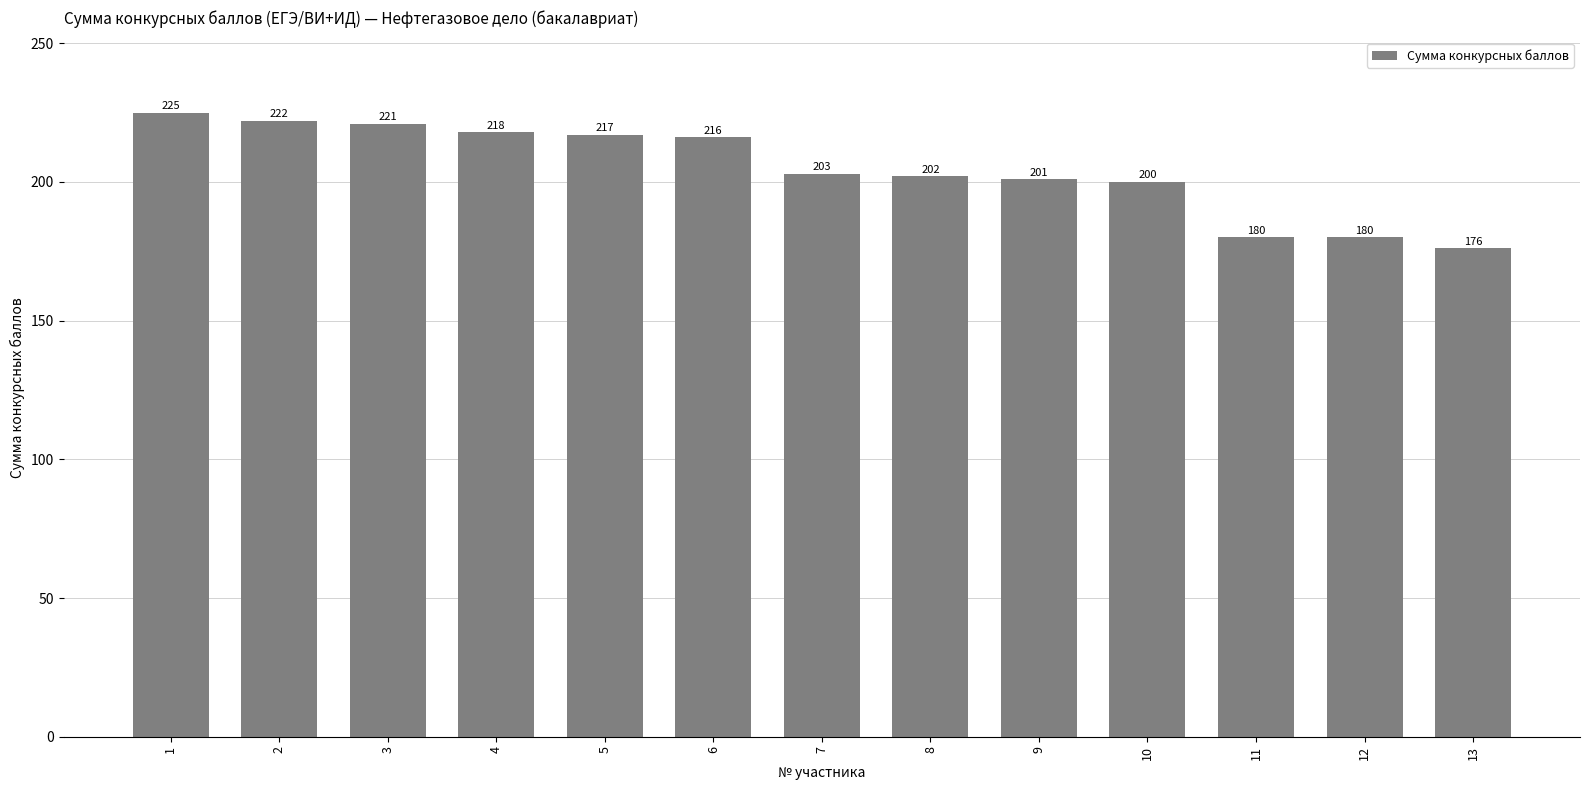

What is the sum of the values at 7 and 10?

403